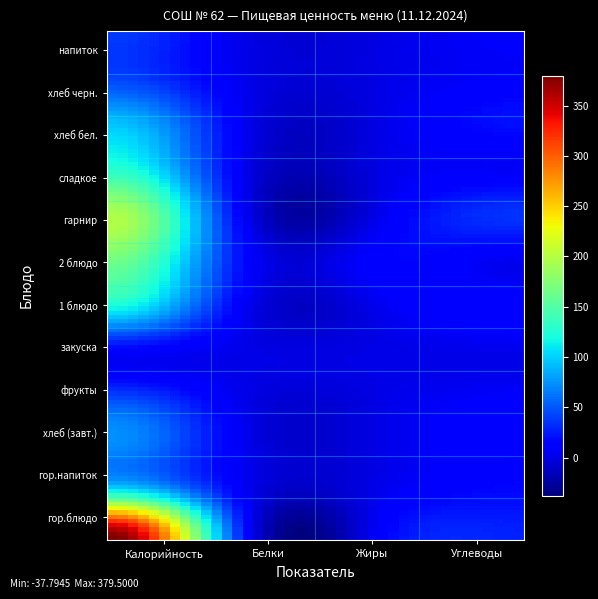

Reading right to left, transcribe all the data shown in this chart.

Завтрак: 28.0	12.2	13.6	379.5
Обед: 17.6	3.5	4.1	118.6
r2: 15.0	0.6	2.1	71.7
r3: 9.8	0.4	0.4	47.0
r4: 1.5	0.1	0.5	8.5
r5: 15.9	4.0	4.2	116.8
r6: 3.3	14.1	13.4	164.0
r7: 35.0	4.8	3.5	196.9
r8: 6.8	0.4	0.6	130.0
r9: 20.0	0.8	2.8	95.6
r10: 9.0	0.2	1.2	42.0
r11: 9.2	0.1	0.2	38.2